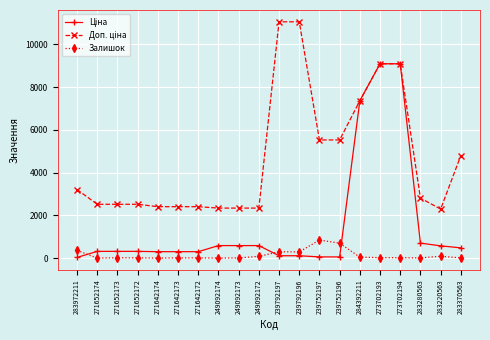

What is the greatest value displayed?

11055.0